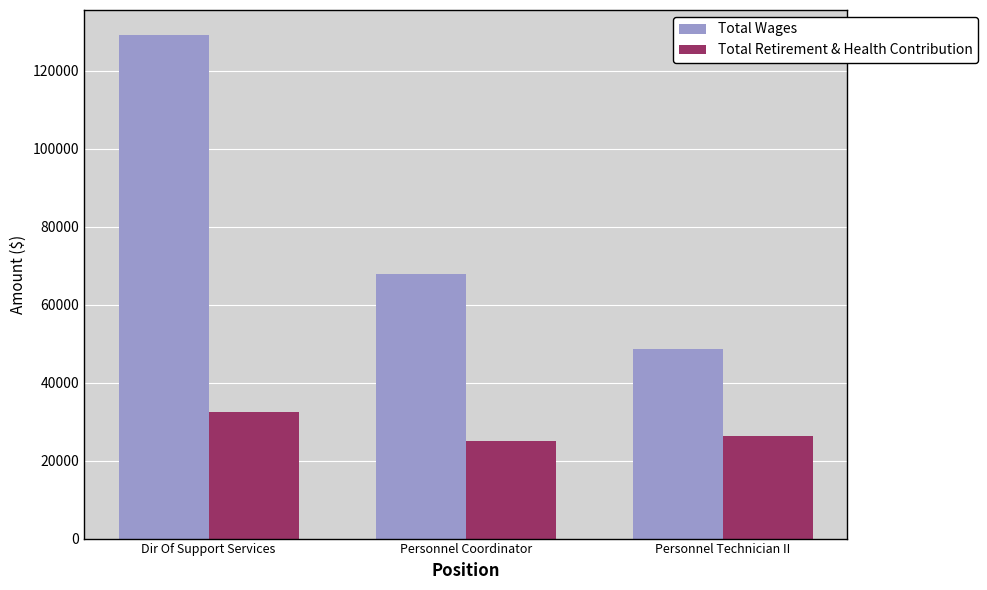

At which label is Total Wages closest to 88885?

Personnel Coordinator